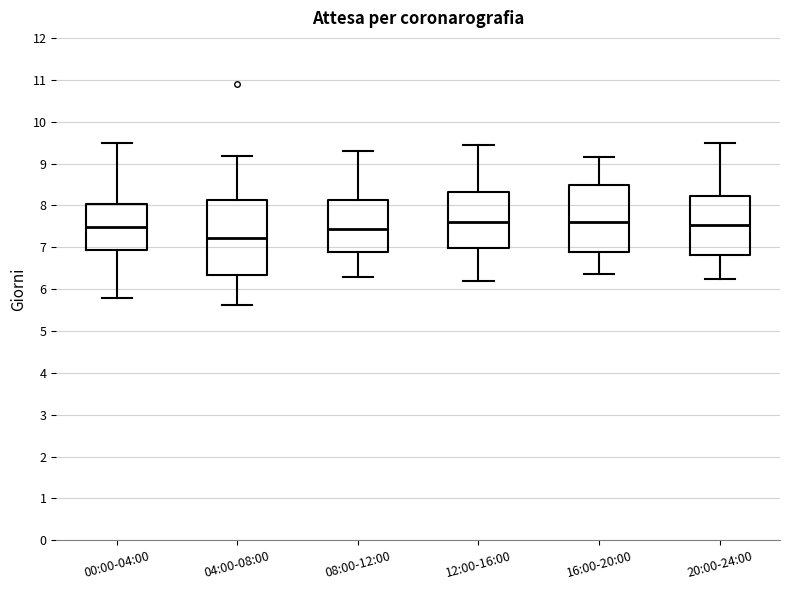

Which box is the tallest, from its lower edge to its upper edge?

04:00-08:00